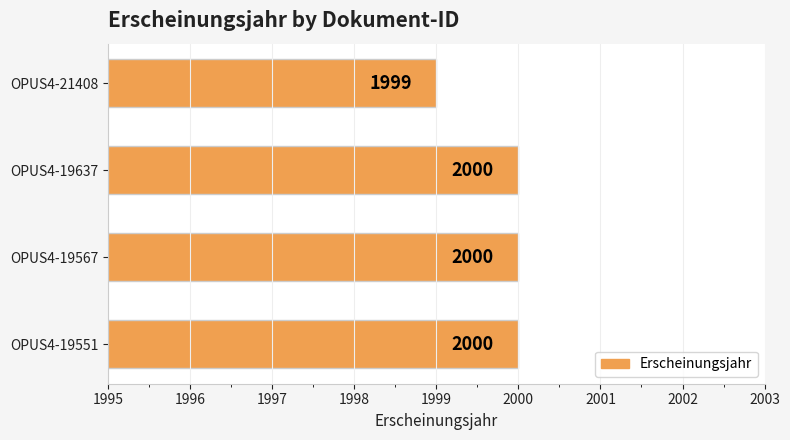

Is it true that the value at OPUS4-19567 is 2863?

False